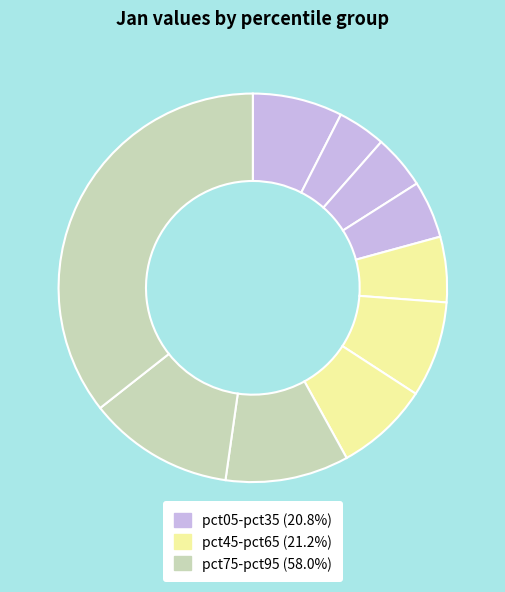

Count the number of slices in the pie.

10